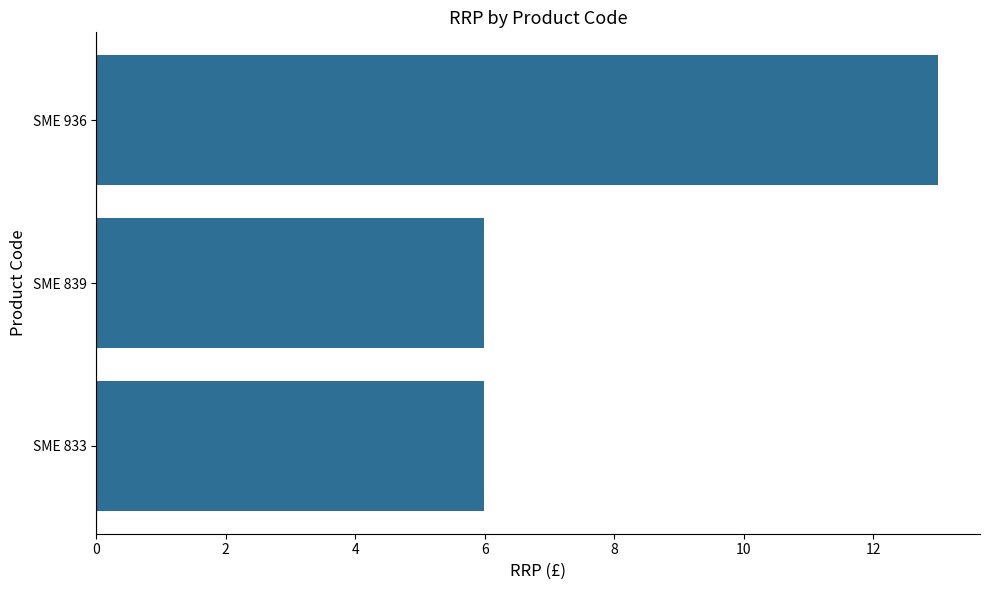

The chart shows a value of 6.0 at SME 833. True or false?

True